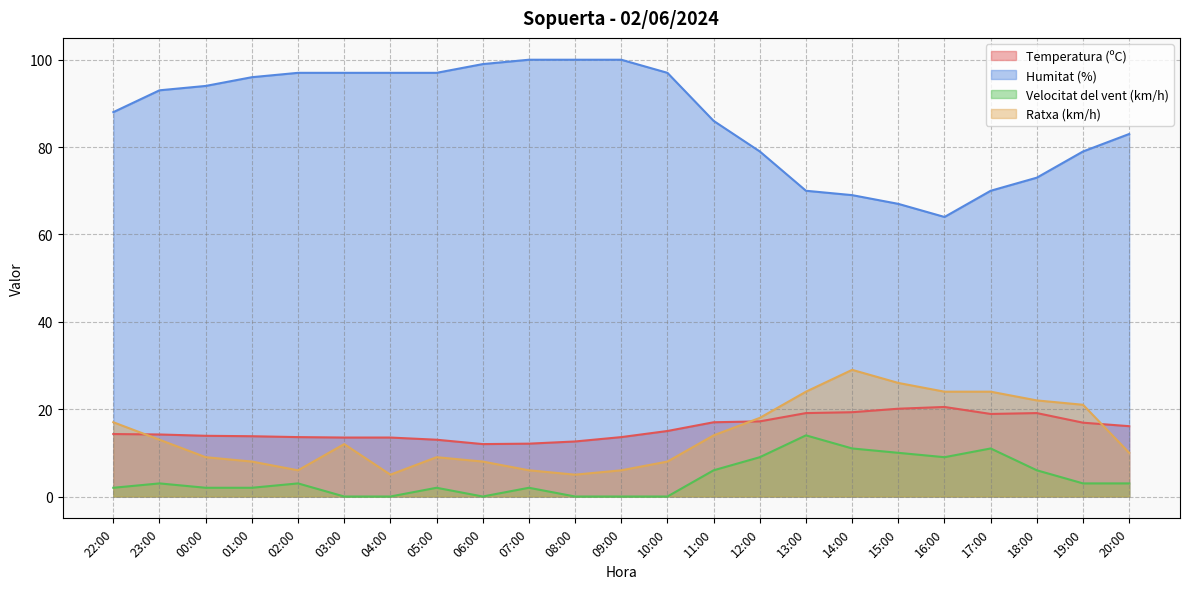

At which category is the sum across all series the highest?

14:00